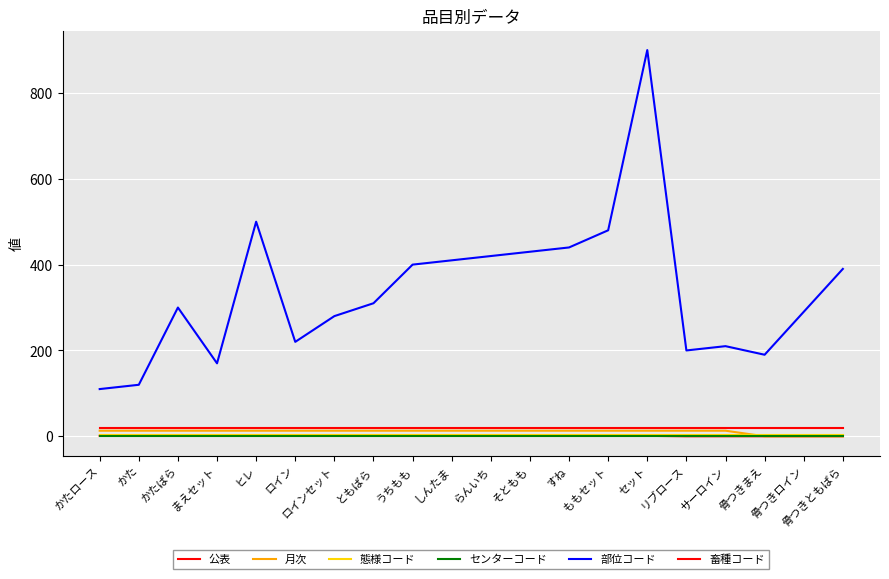

List the series in order of their peak value, highest first.

部位コード, 畜種コード, 月次, 態様コード, 公表, センターコード